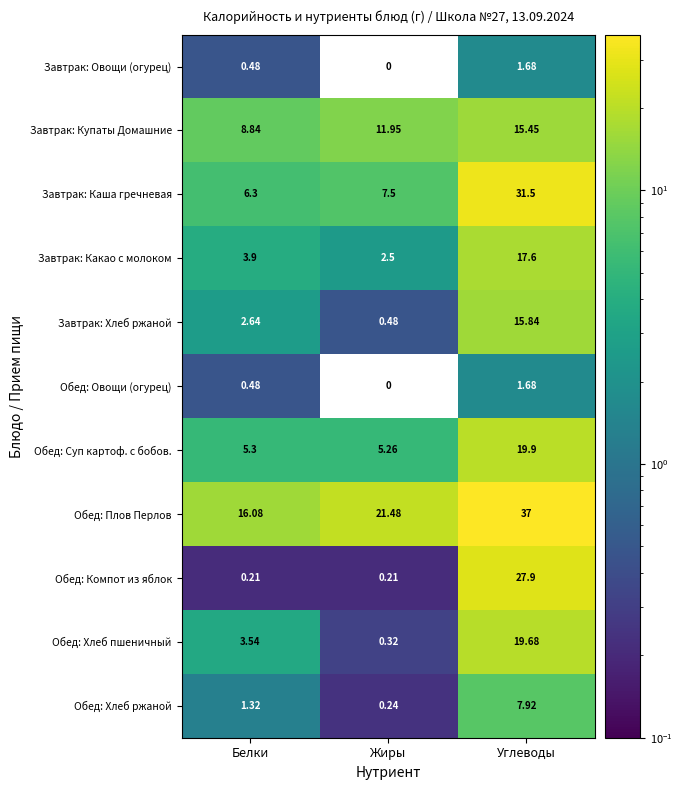

What is the total value across all series at Белки?

49.1